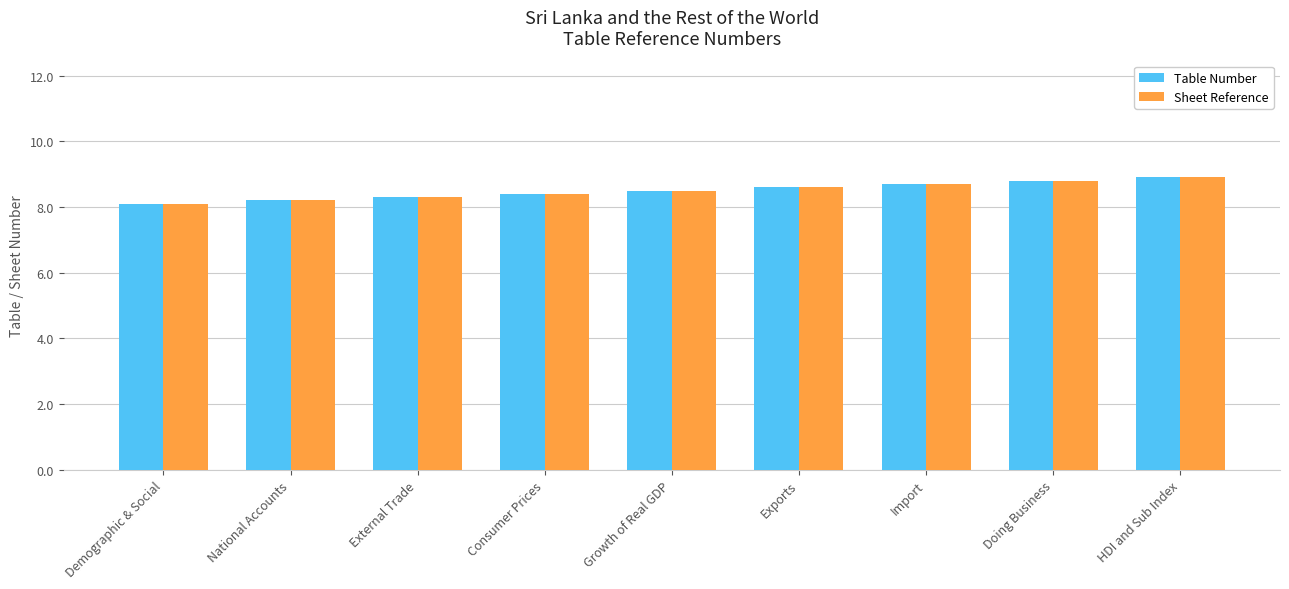

True or false: Table Number has a value of 11.5 at Doing Business.

False